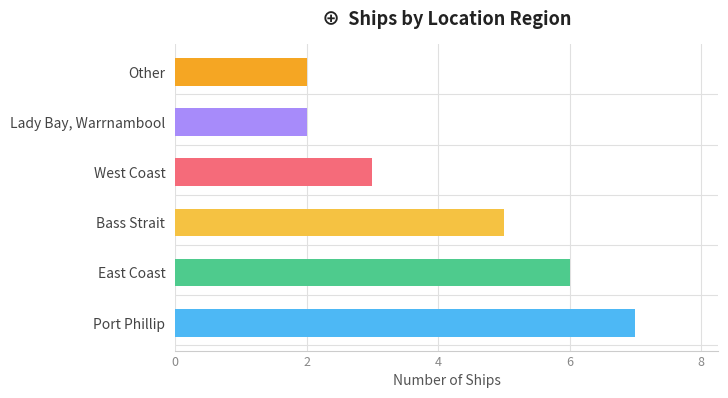

What value does the data have at Bass Strait?

5